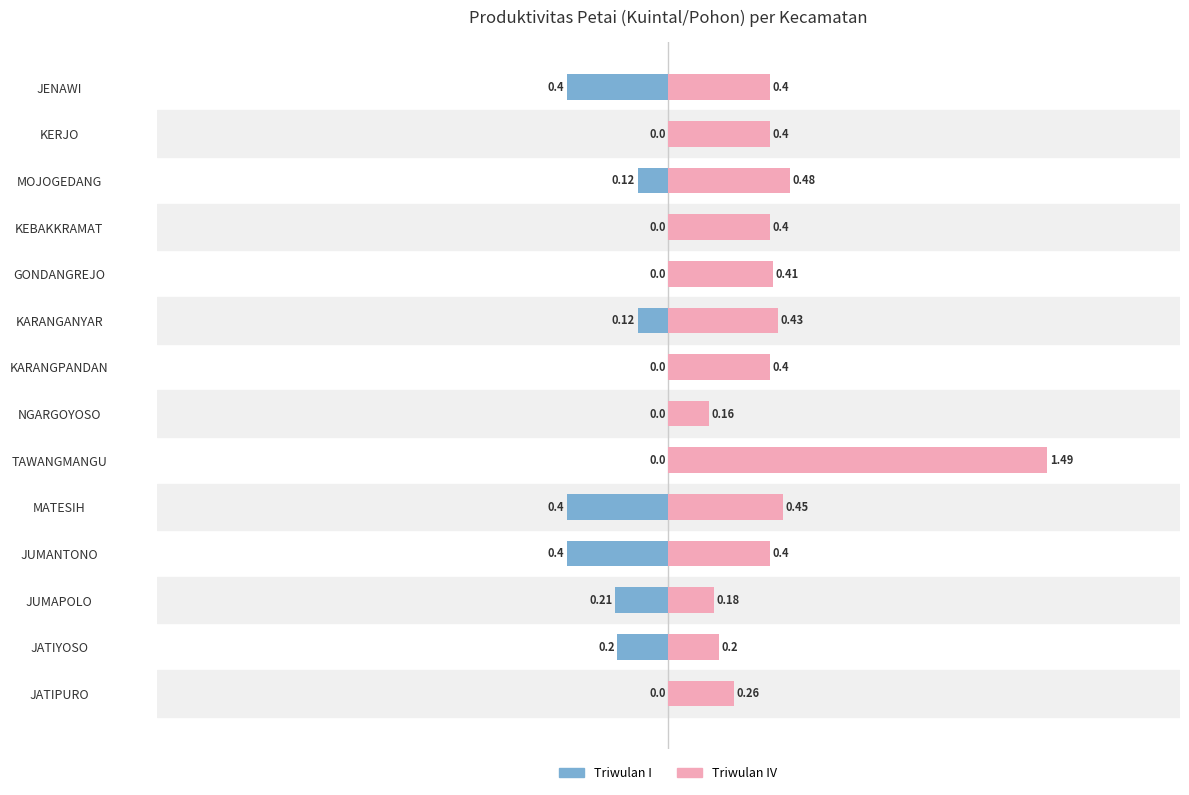

How many Triwulan IV values are between 0 and 1?

13